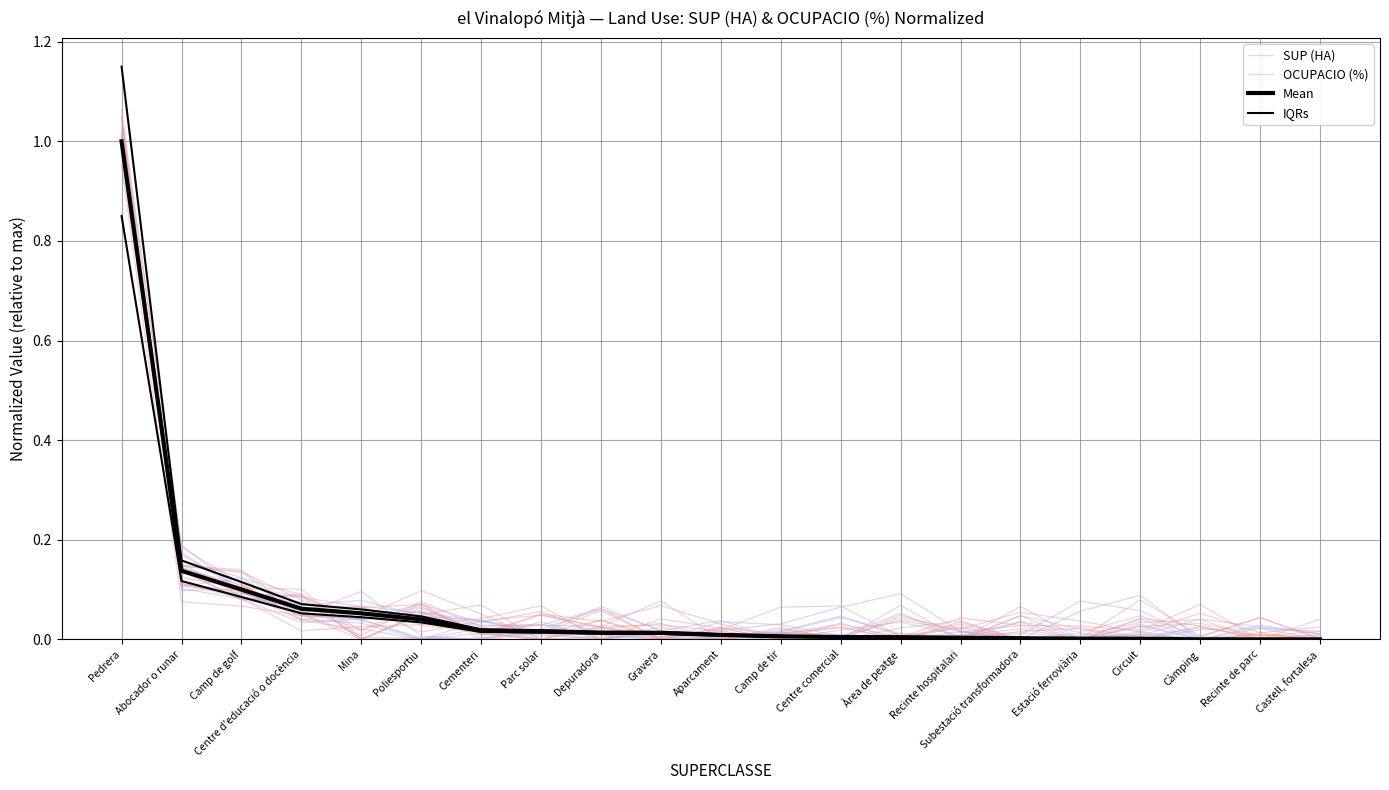

Reading left to right, list all the values displayed in this chart.

SUP (HA): Pedrera=1.0	Abocador o runar=0.1	Camp de golf=0.1	Centre d'educació o docència=0.1	Mina=0.0	Poliesportiu=0.0	Cementeri=0.0	Parc solar=0.0	Depuradora=0.0	Gravera=0.0	Aparcament=0.0	Camp de tir=0.0	Centre comercial=0.0	Àrea de peatge=0.0	Recinte hospitalari=0.0	Subestació transformadora=0.0	Estació ferroviària=0.0	Circuit=0.0	Càmping=0.0	Recinte de parc=0.0	Castell, fortalesa=0.0
OCUPACIO (%): Pedrera=1.1	Abocador o runar=0.1	Camp de golf=0.1	Centre d'educació o docència=0.1	Mina=0.1	Poliesportiu=0.0	Cementeri=0.0	Parc solar=0.0	Depuradora=0.0	Gravera=0.0	Aparcament=0.0	Camp de tir=0.0	Centre comercial=0.0	Àrea de peatge=0.0	Recinte hospitalari=0.0	Subestació transformadora=0.0	Estació ferroviària=0.0	Circuit=0.0	Càmping=0.0	Recinte de parc=0.0	Castell, fortalesa=0.0
Mean: Pedrera=1.0	Abocador o runar=0.1	Camp de golf=0.1	Centre d'educació o docència=0.1	Mina=0.1	Poliesportiu=0.0	Cementeri=0.0	Parc solar=0.0	Depuradora=0.0	Gravera=0.0	Aparcament=0.0	Camp de tir=0.0	Centre comercial=0.0	Àrea de peatge=0.0	Recinte hospitalari=0.0	Subestació transformadora=0.0	Estació ferroviària=0.0	Circuit=0.0	Càmping=0.0	Recinte de parc=0.0	Castell, fortalesa=0.0
IQRs: Pedrera=1.1	Abocador o runar=0.2	Camp de golf=0.1	Centre d'educació o docència=0.1	Mina=0.1	Poliesportiu=0.0	Cementeri=0.0	Parc solar=0.0	Depuradora=0.0	Gravera=0.0	Aparcament=0.0	Camp de tir=0.0	Centre comercial=0.0	Àrea de peatge=0.0	Recinte hospitalari=0.0	Subestació transformadora=0.0	Estació ferroviària=0.0	Circuit=0.0	Càmping=0.0	Recinte de parc=0.0	Castell, fortalesa=0.0